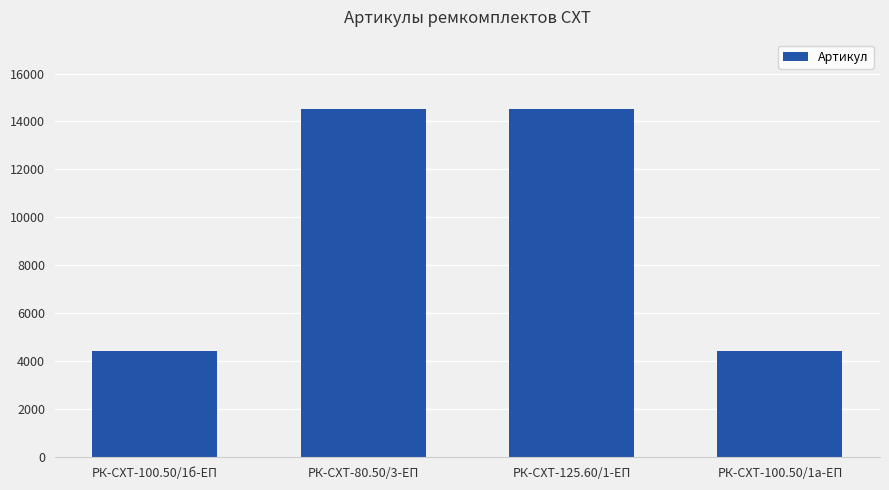

What is the ratio of the value at РК-СХТ-100.50/1б-ЕП to the value at РК-СХТ-125.60/1-ЕП?

0.3